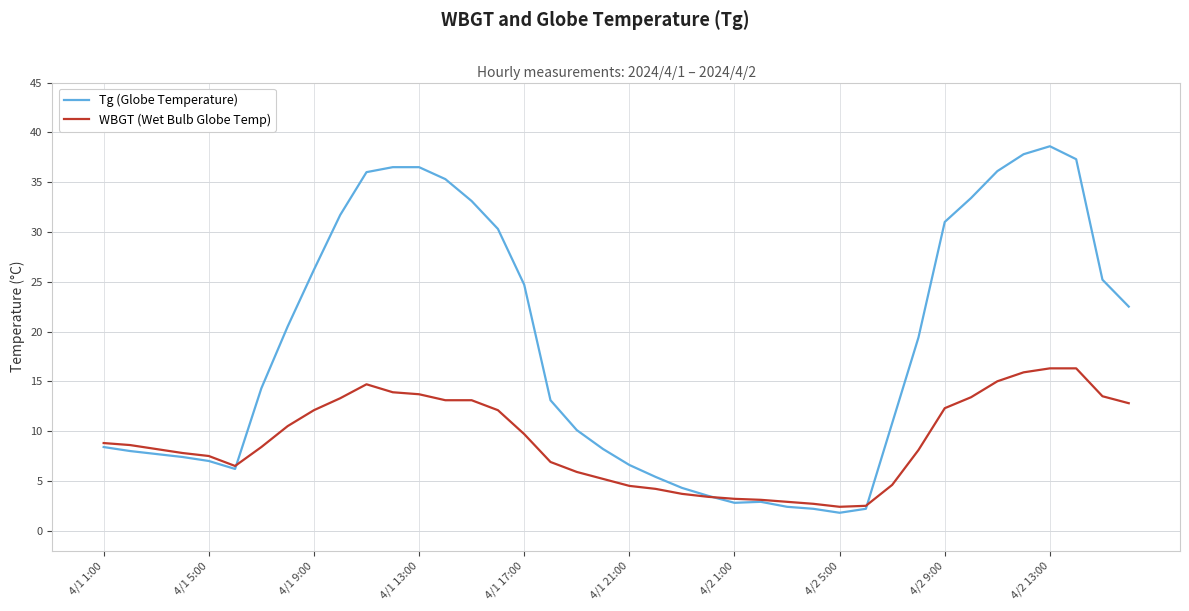

Which series has the largest total across all categories?

Tg (Globe Temperature)